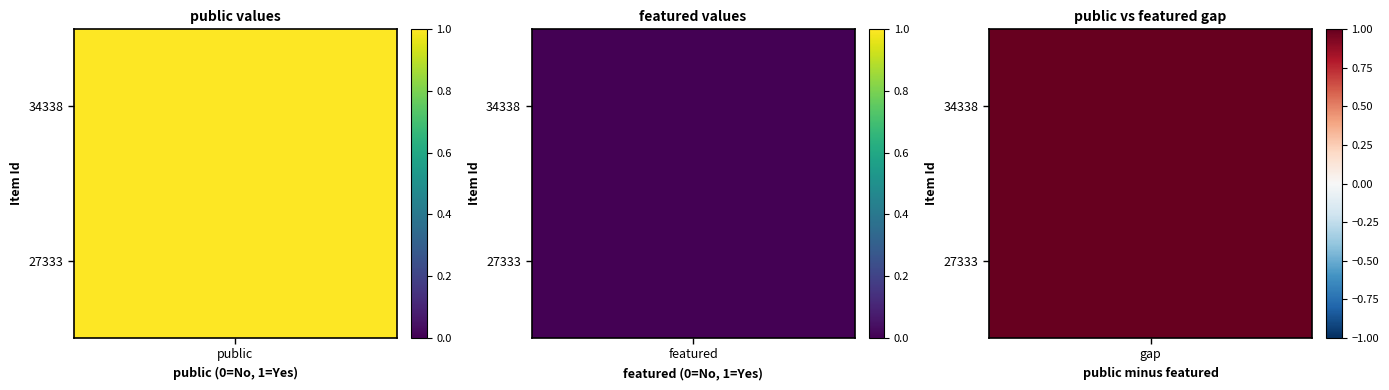

What is the greatest value displayed?

1